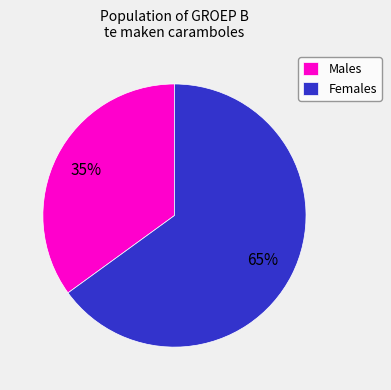

Approximately how many times larger is the value at Males compared to Females?

0.5